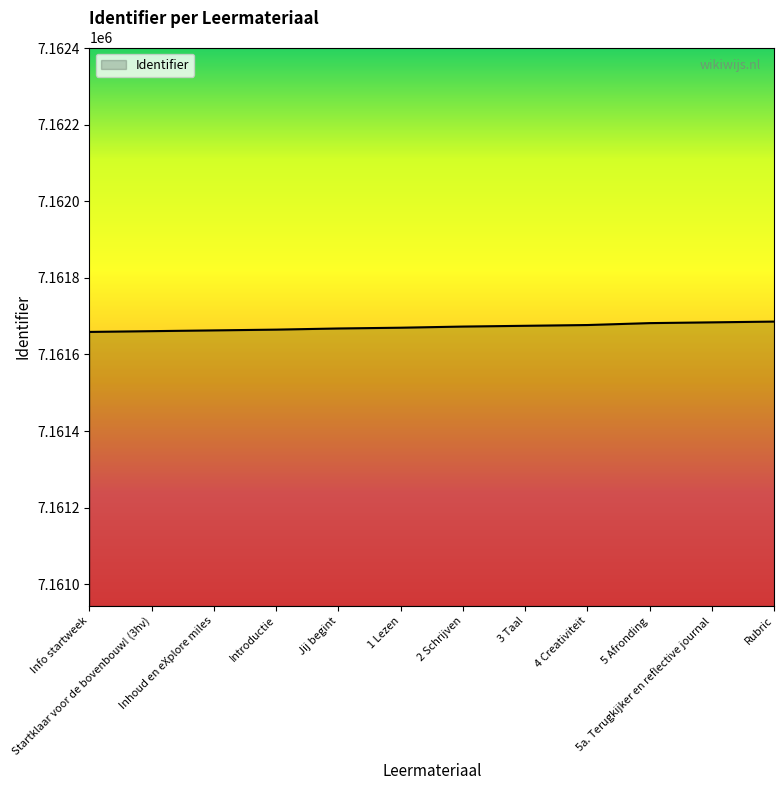

How many lines are shown in the chart?

1